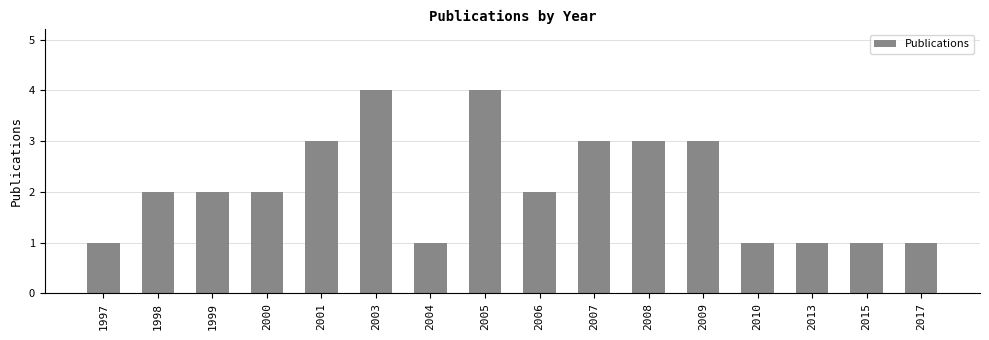

Which has a higher value, 2007 or 2006?

2007